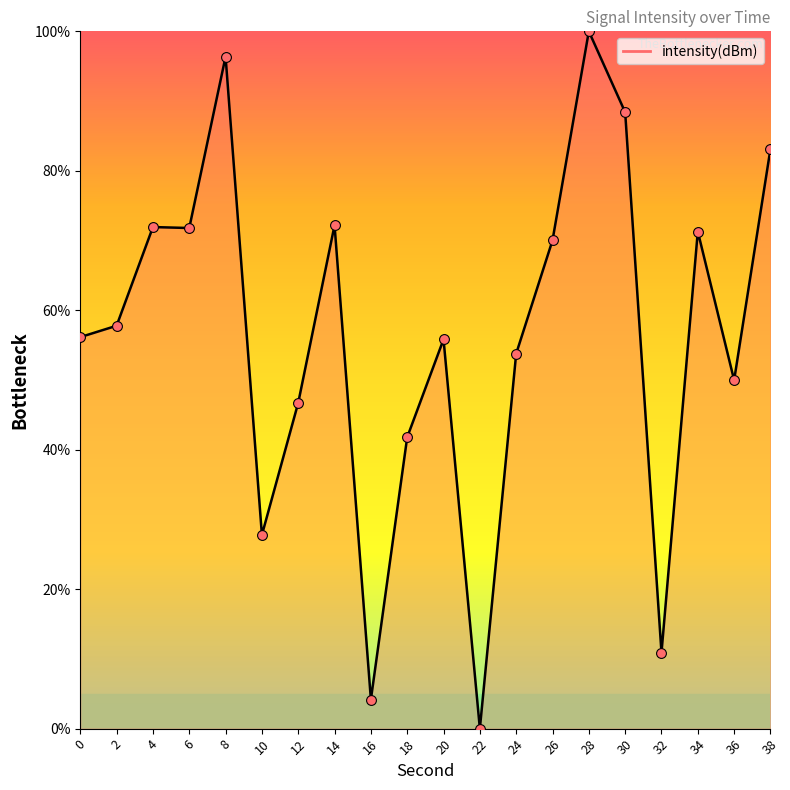

What is the ratio of the value at 0 to the value at 8?

0.6